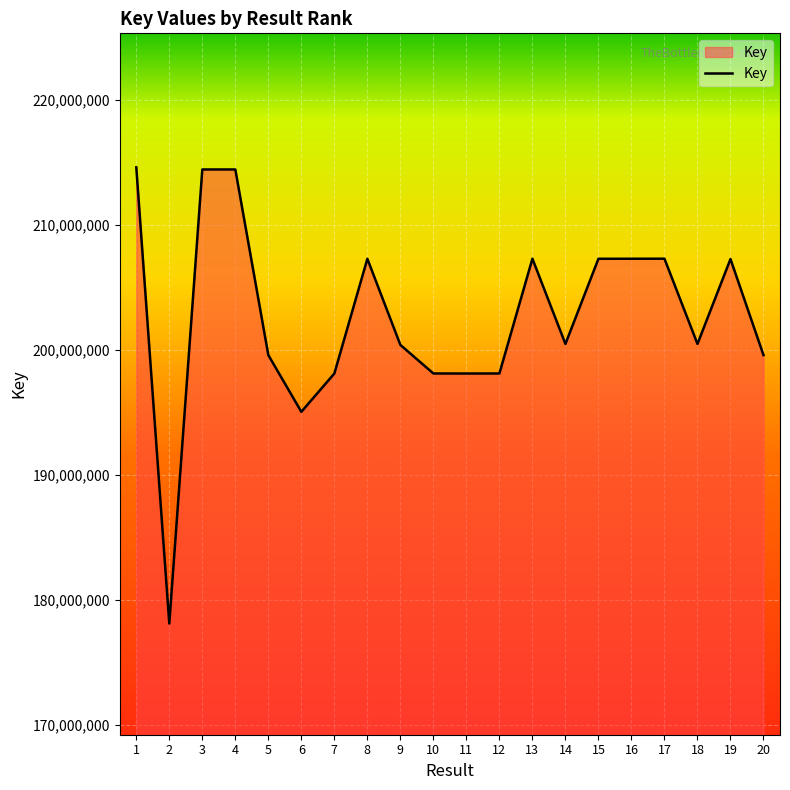

What is the difference between the values at 6 and 16?

12254989